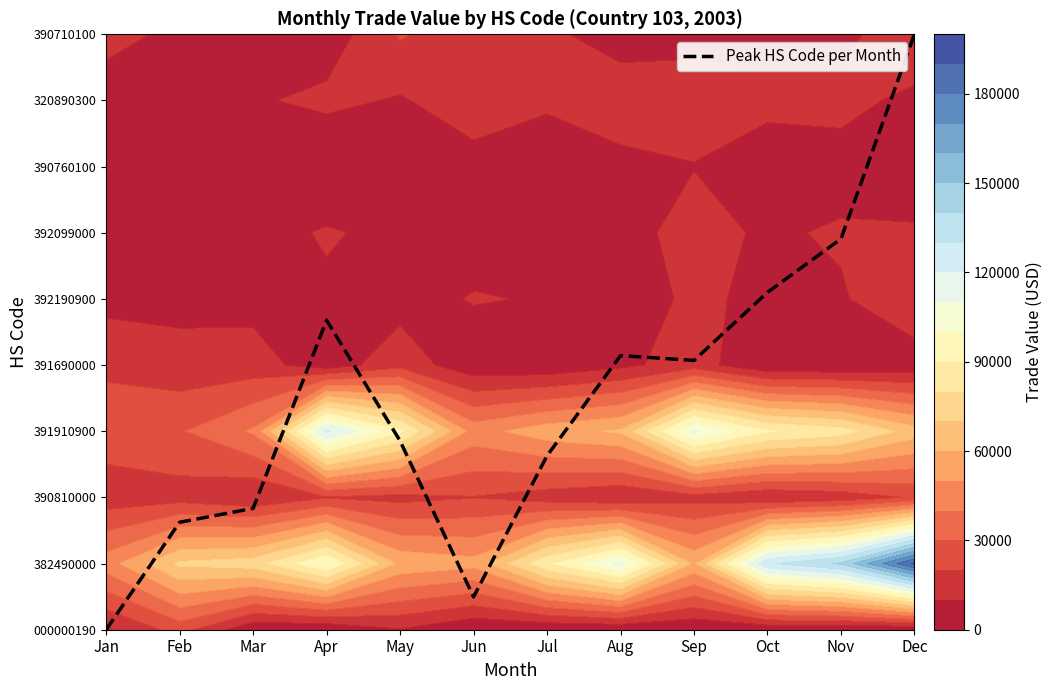

What is the difference between the maximum and second lowest values?

8.5